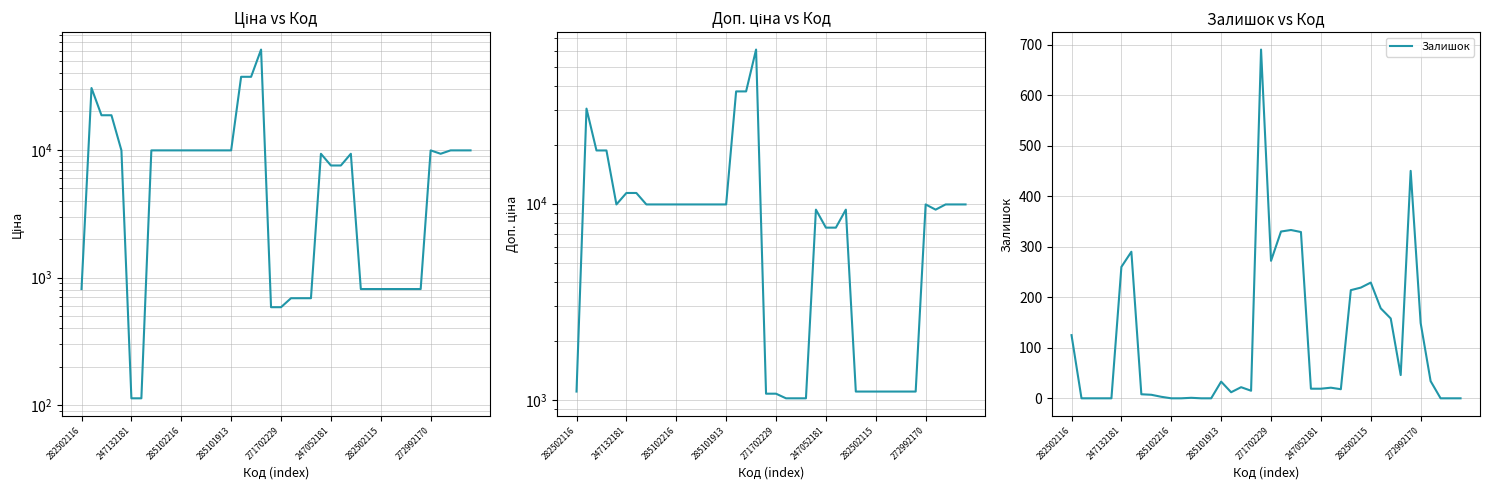

Is this an area chart (filled region under the line)?

No